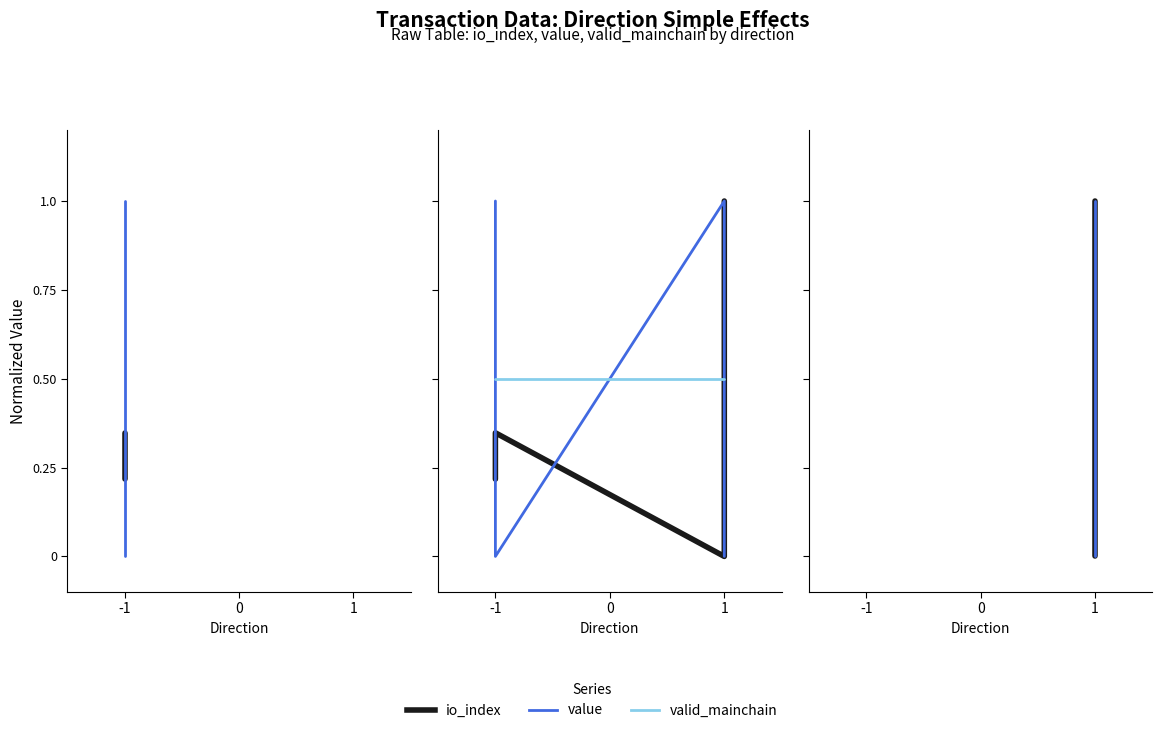

List the labels in order of value value, smallest first.

0, -1